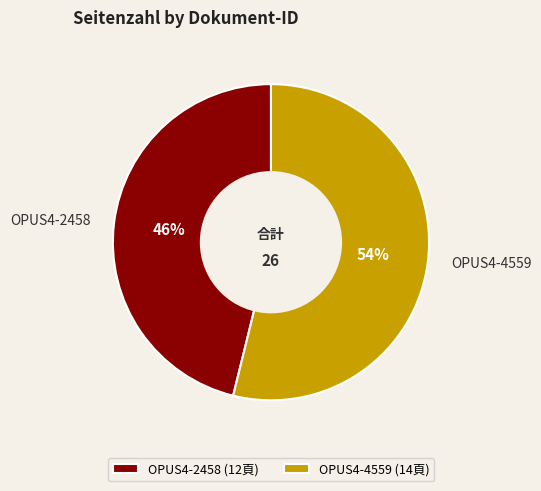

To the nearest percent, what percentage of the pie is OPUS4-2458?

46%